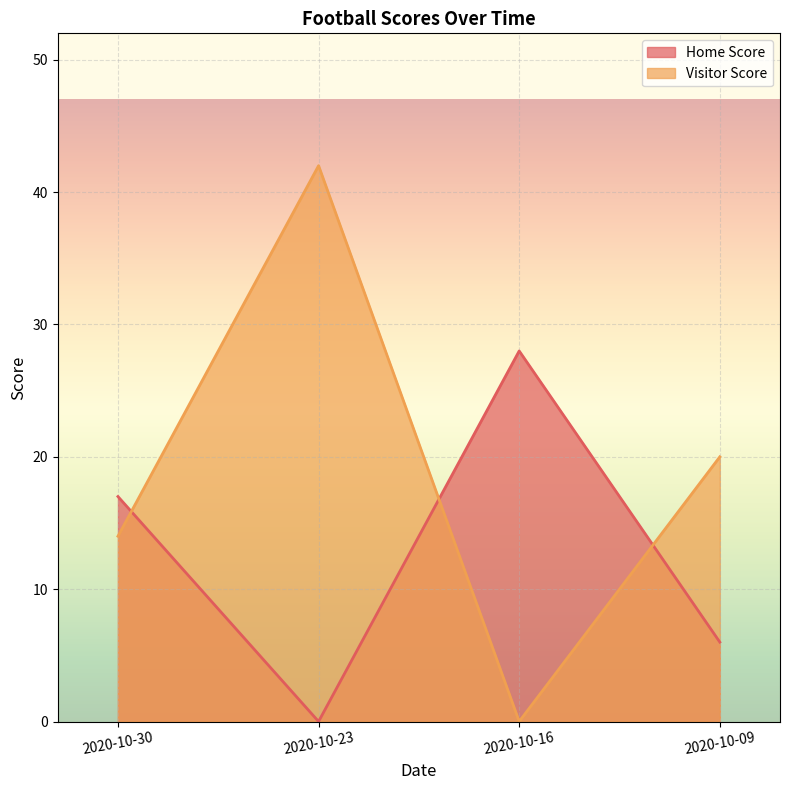

True or false: Home Score and Visitor Score intersect in this chart.

True